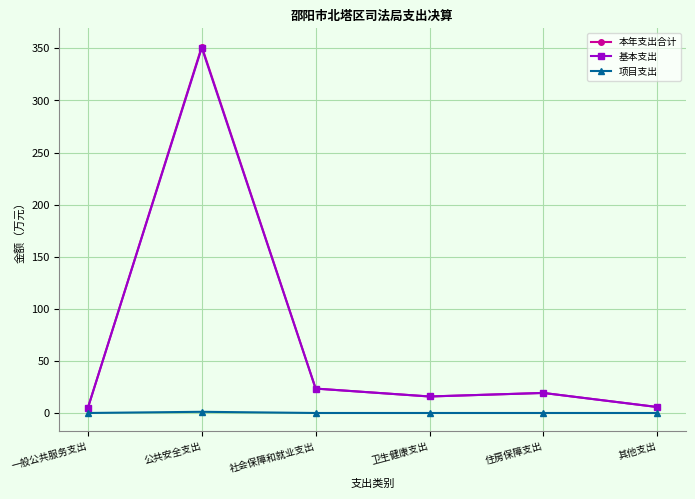

Is it true that 本年支出合计 equals 537.1 at 公共安全支出?

False